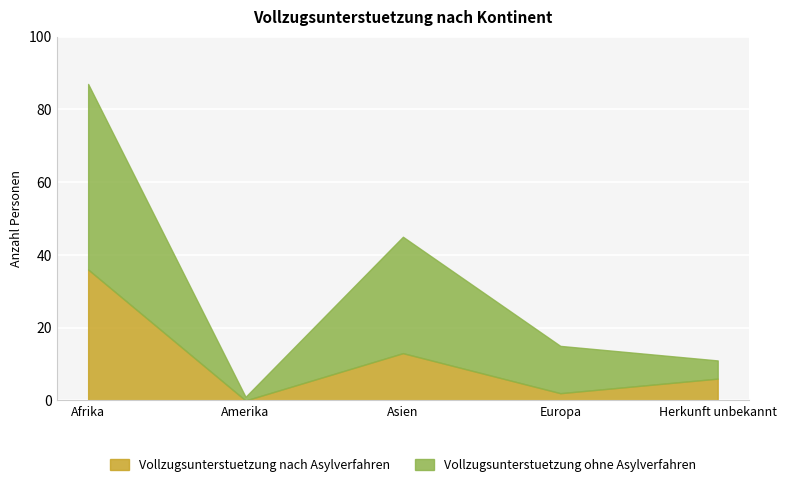

How many intersections are there between Vollzugsunterstuetzung nach Asylverfahren and Vollzugsunterstuetzung ohne Asylverfahren?

1